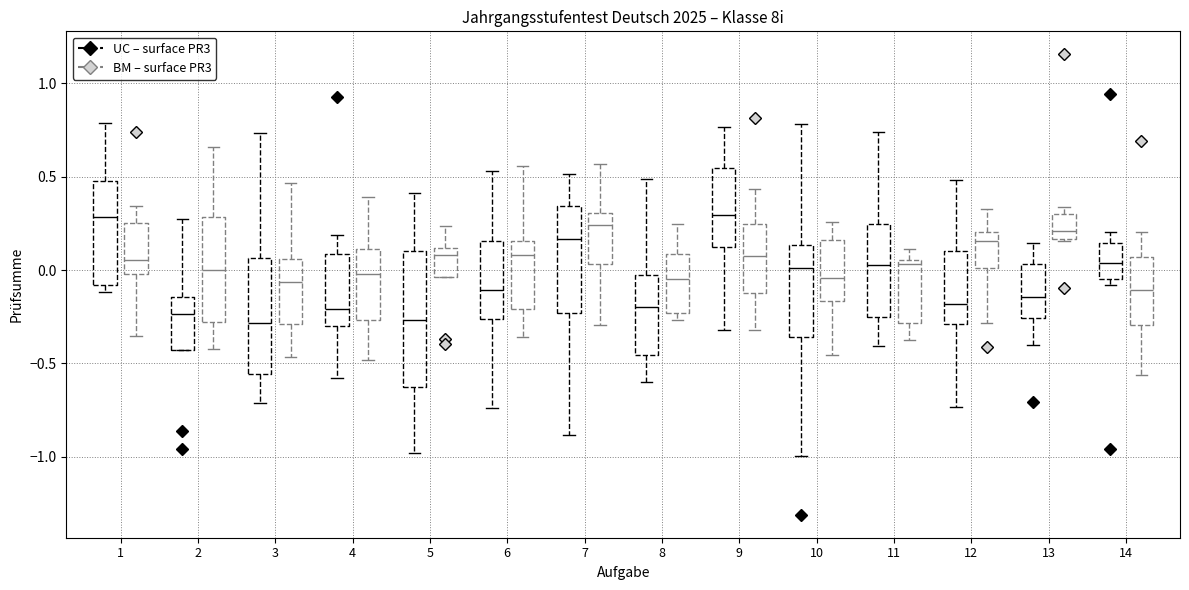

Where is the lower edge of the box for 4 (UC – surface PR3) on the y-axis? The values are not printed on the chart, so give them approximately, as read against the axis.

-0.30